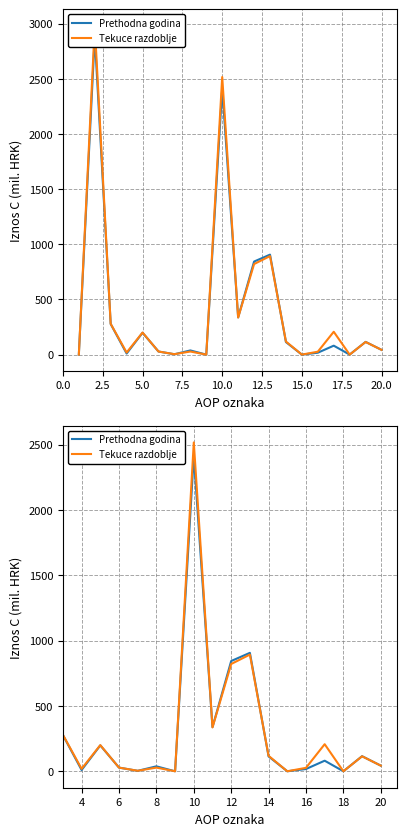

The value of Prethodna godina at 20 is 67.3. True or false?

False